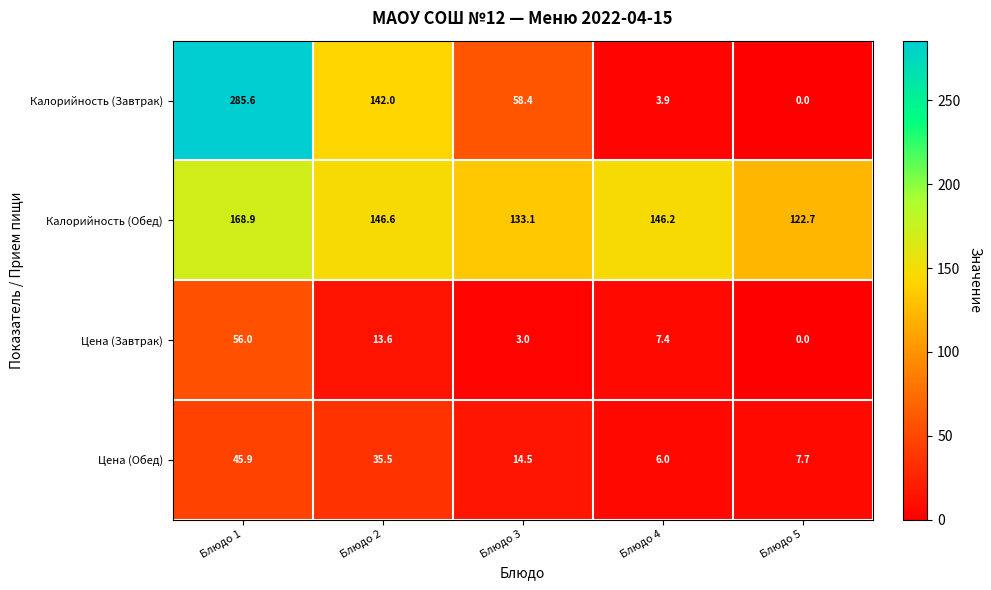

What is the sum of the Калорийность (Завтрак) values at Блюдо 1 and Блюдо 5?

285.6